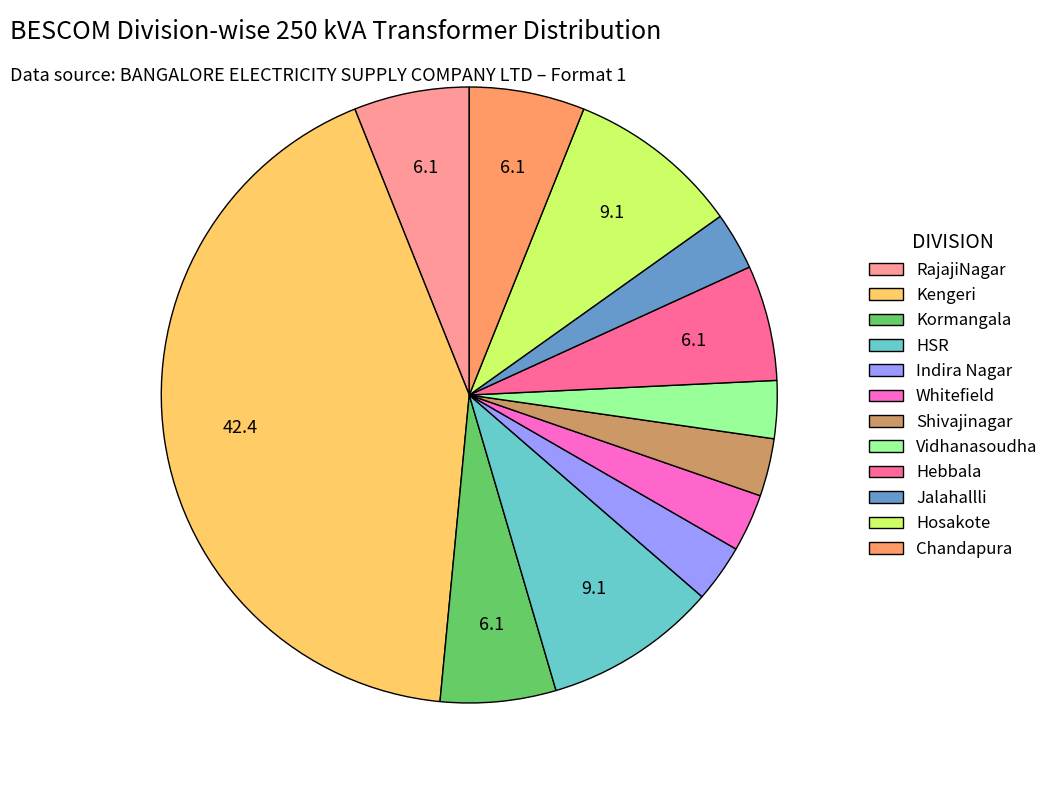

Does any single category account for the majority?

No